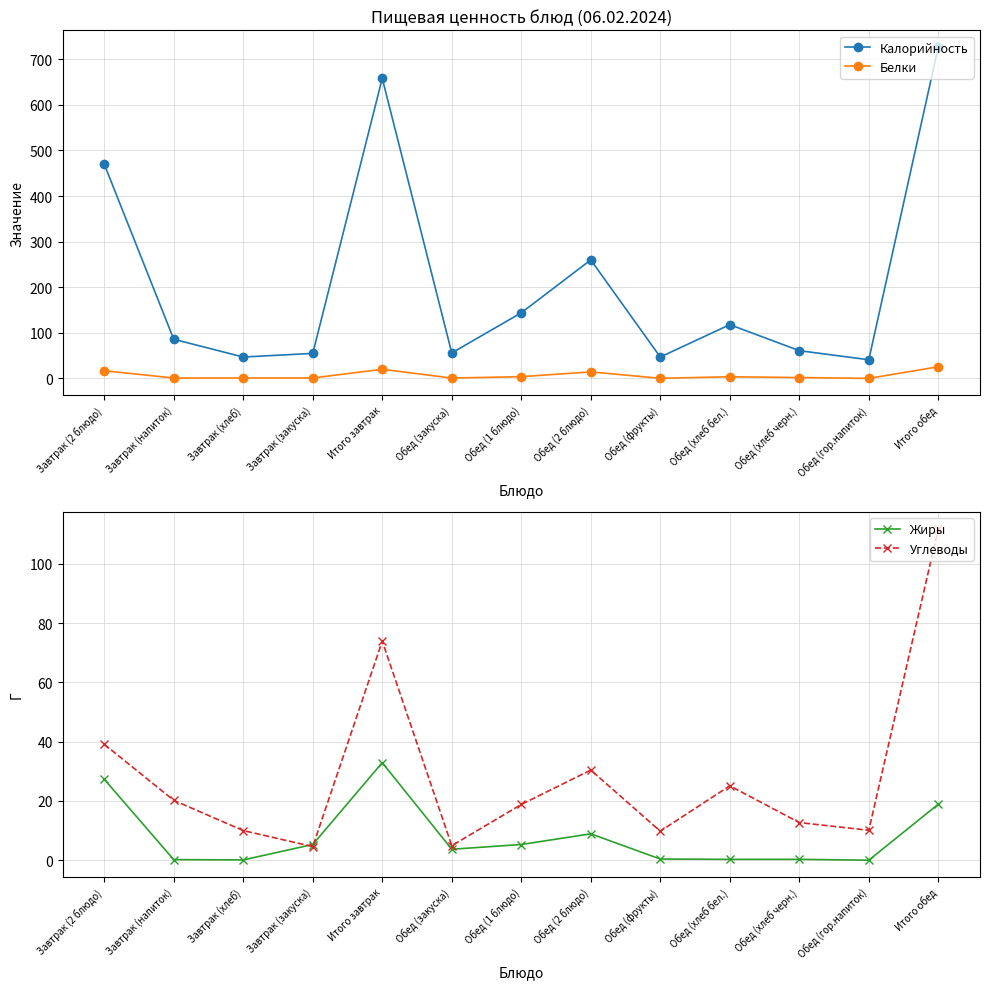

Where is the first local maximum for Калорийность?

Итого завтрак